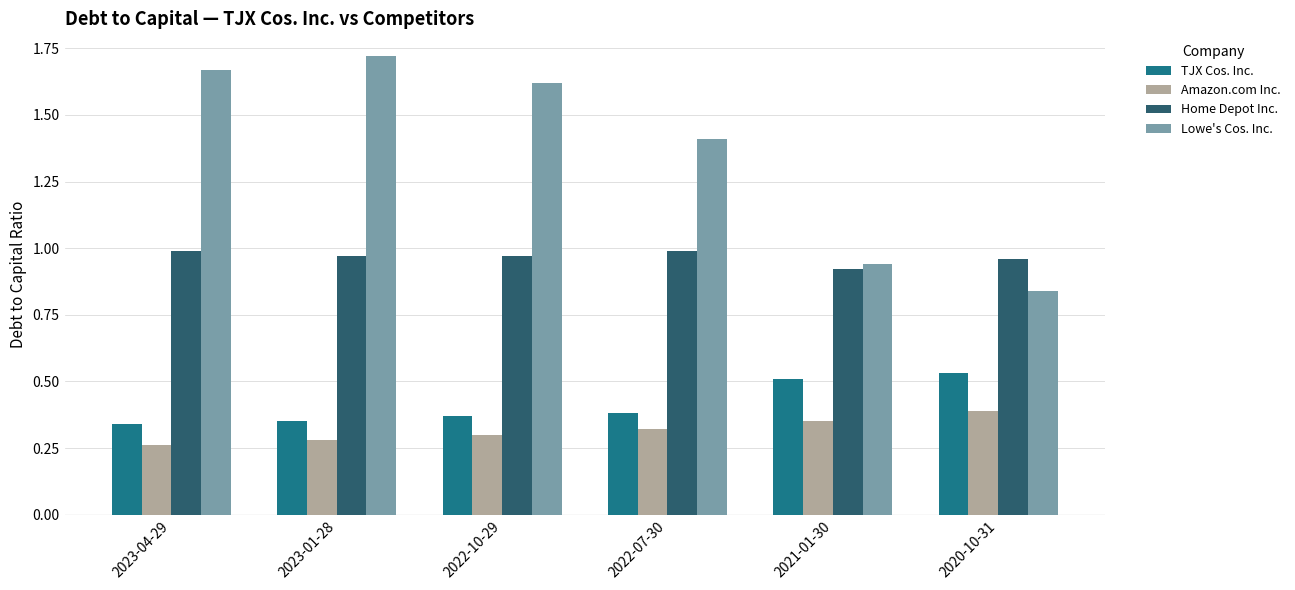

True or false: Lowe's Cos. Inc. has a value of 0.9 at 2023-04-29.

False